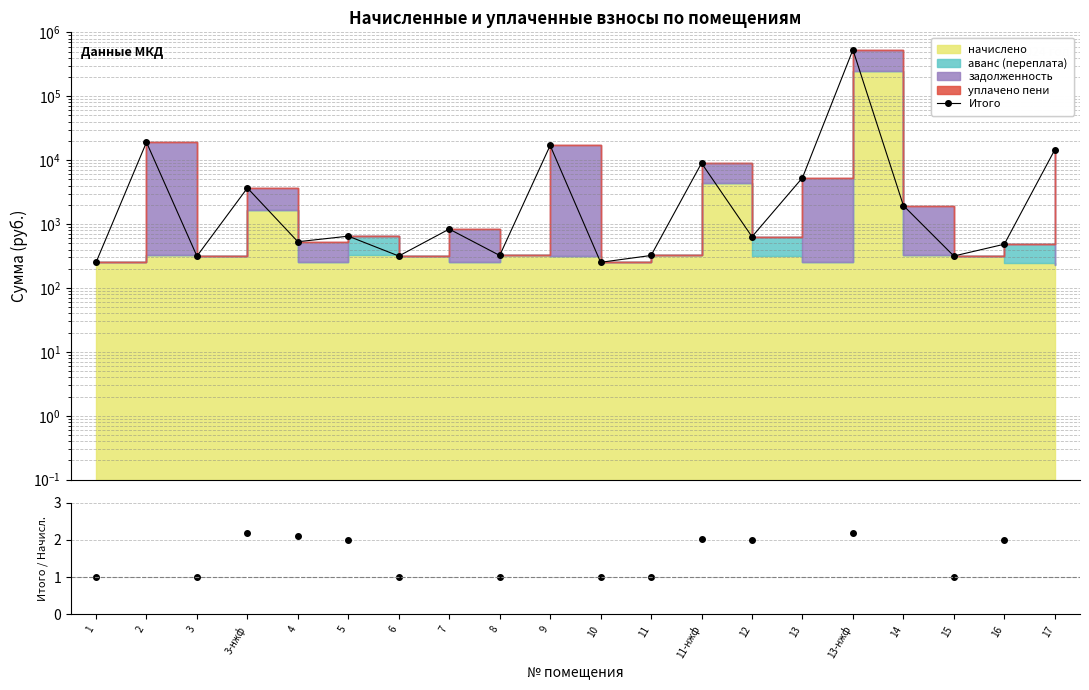

The value of Задолж./Начислено at 6 is 0.3. True or false?

False